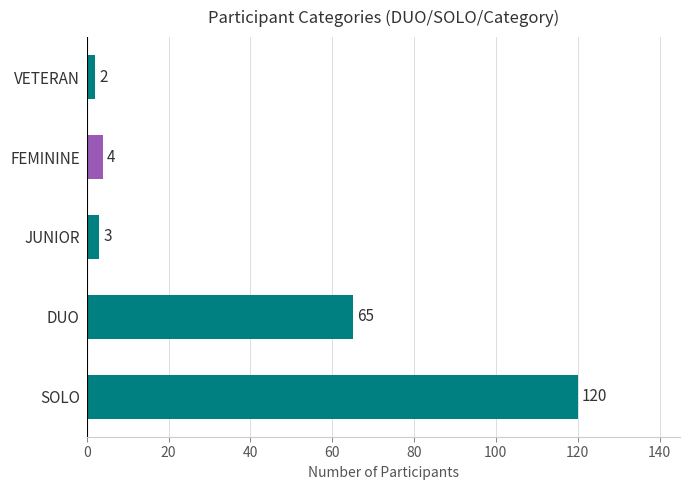

At which category does the chart reach its minimum across all series?

VETERAN